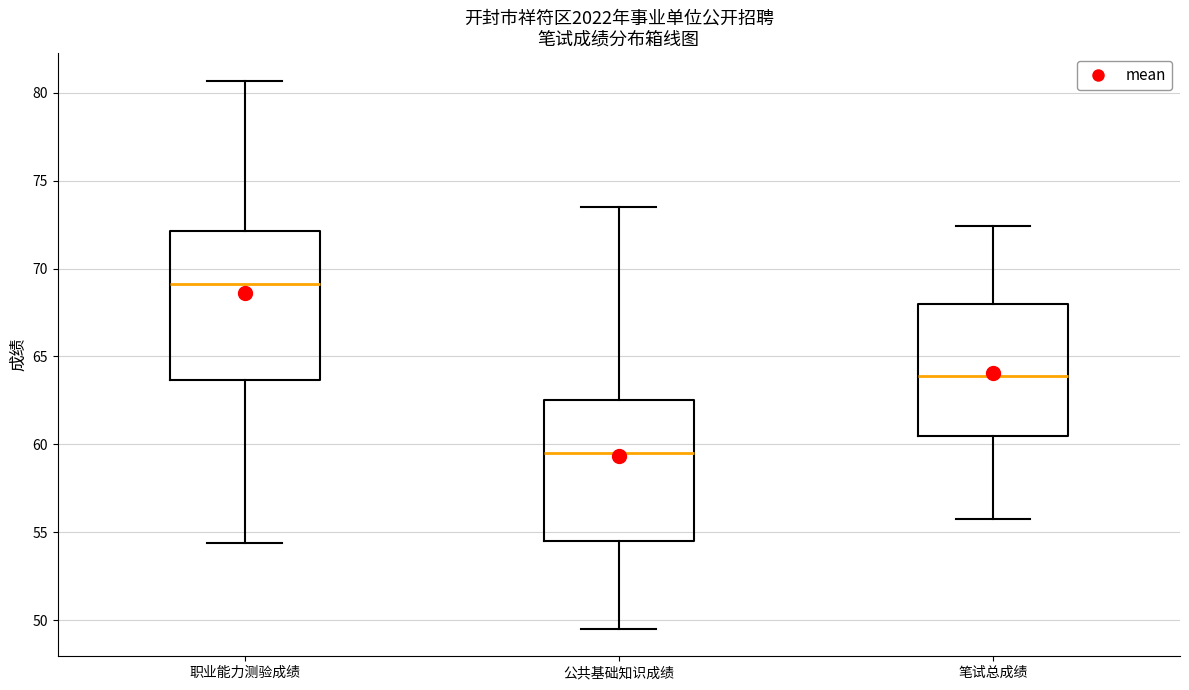

Which box has the lowest median line?

公共基础知识成绩